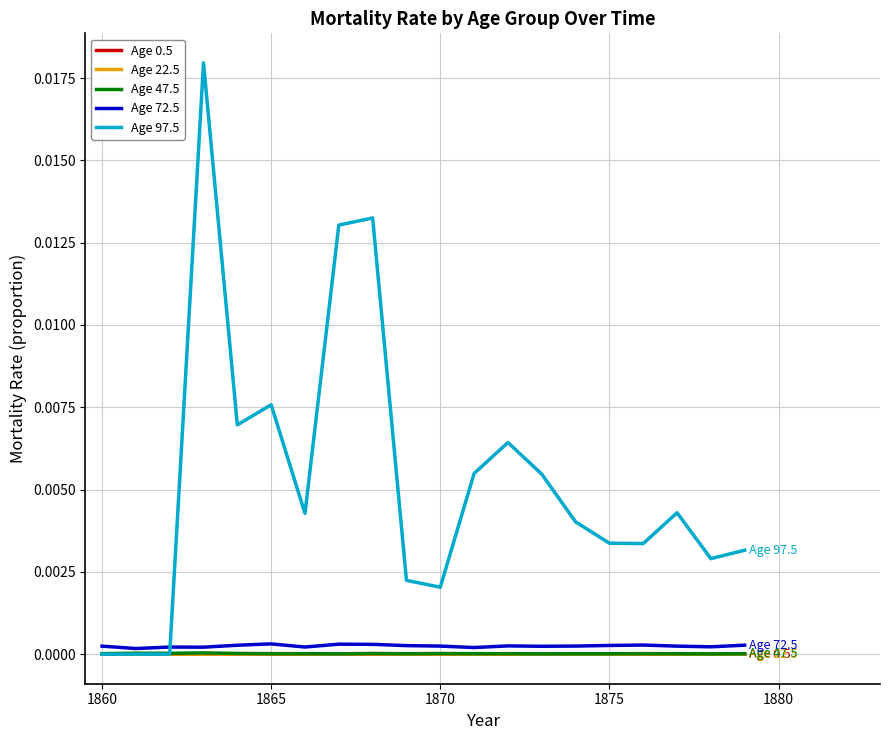

Which series has the largest total across all categories?

Age 97.5